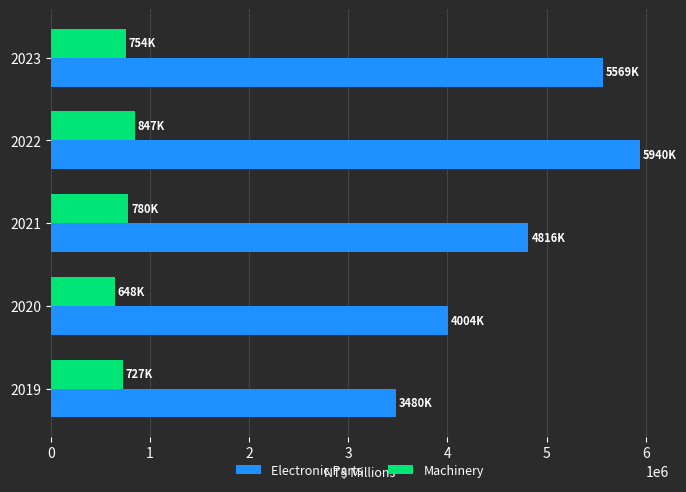

Which series has the largest total across all categories?

Electronic Parts